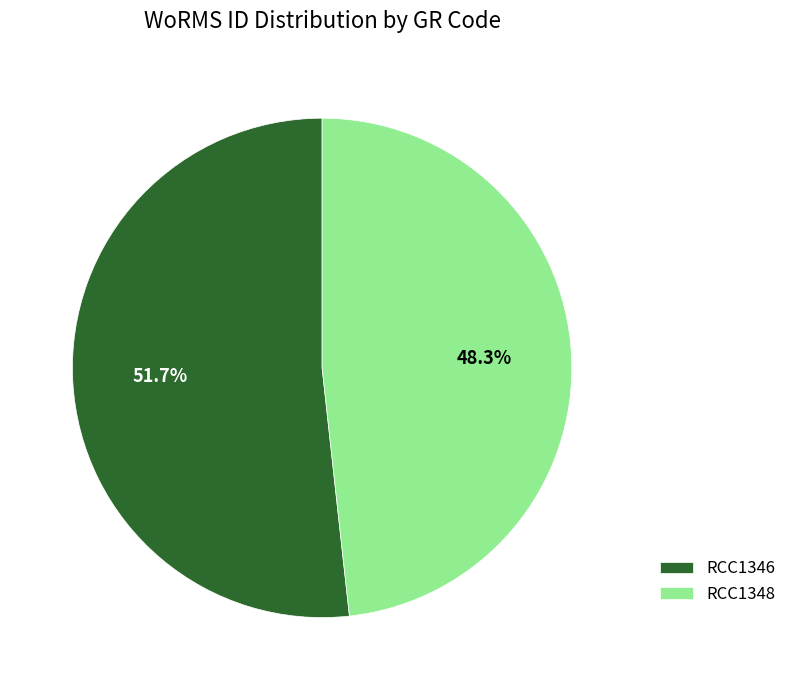

Which slice is the smallest?

RCC1348